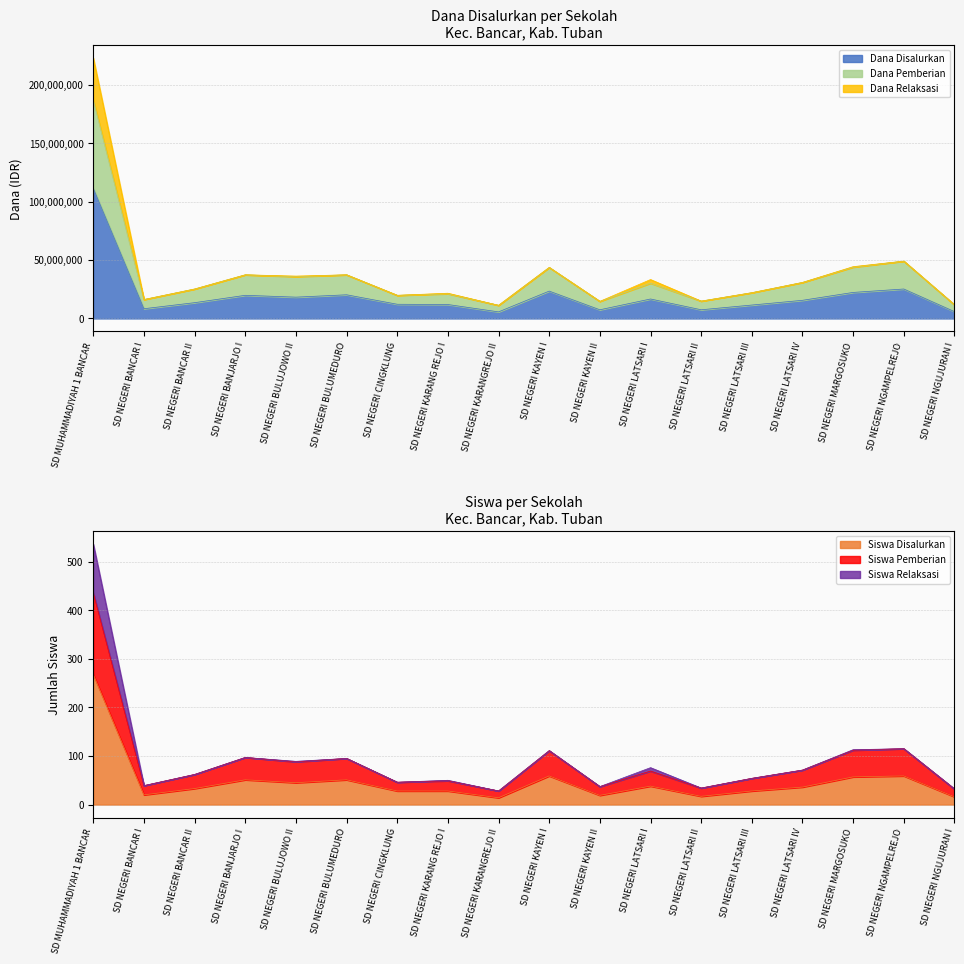

Which series has the widest spread of values?

Siswa Pemberian